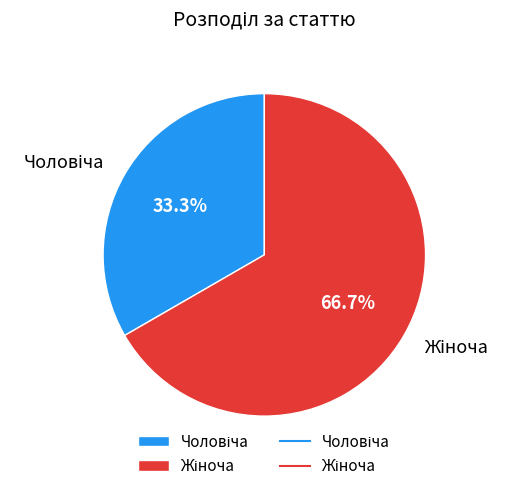

Is there a majority slice in this chart?

Yes